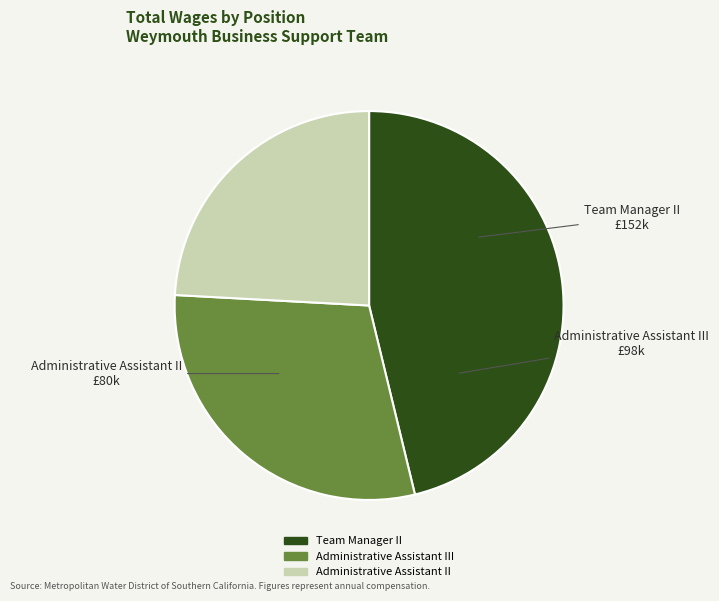

Does any single category account for the majority?

No